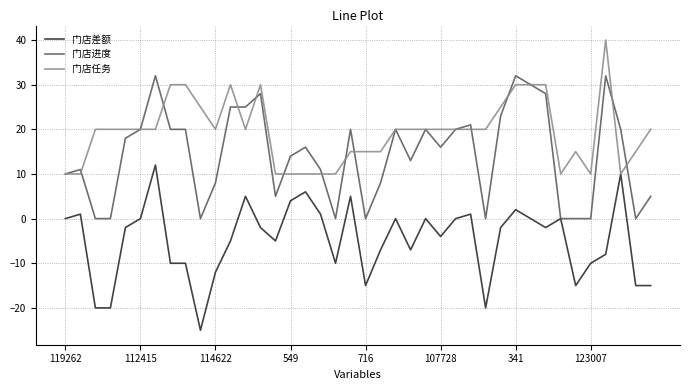

Rank the series by their average value, from lowest to highest.

门店差额, 门店进度, 门店任务